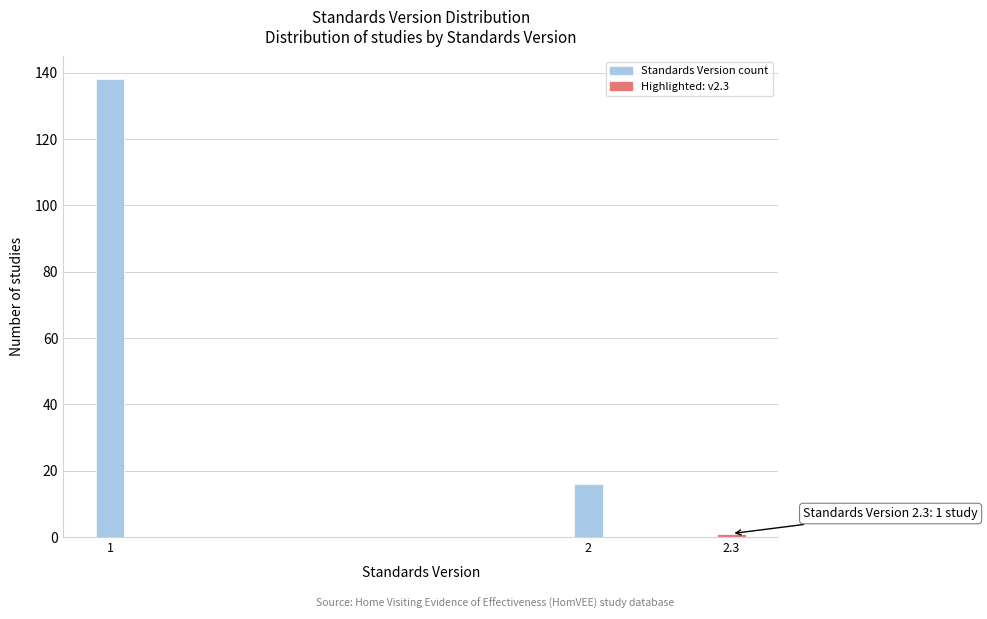

Reading left to right, extract all data points from this chart.

1=138	2=16	2.3=1